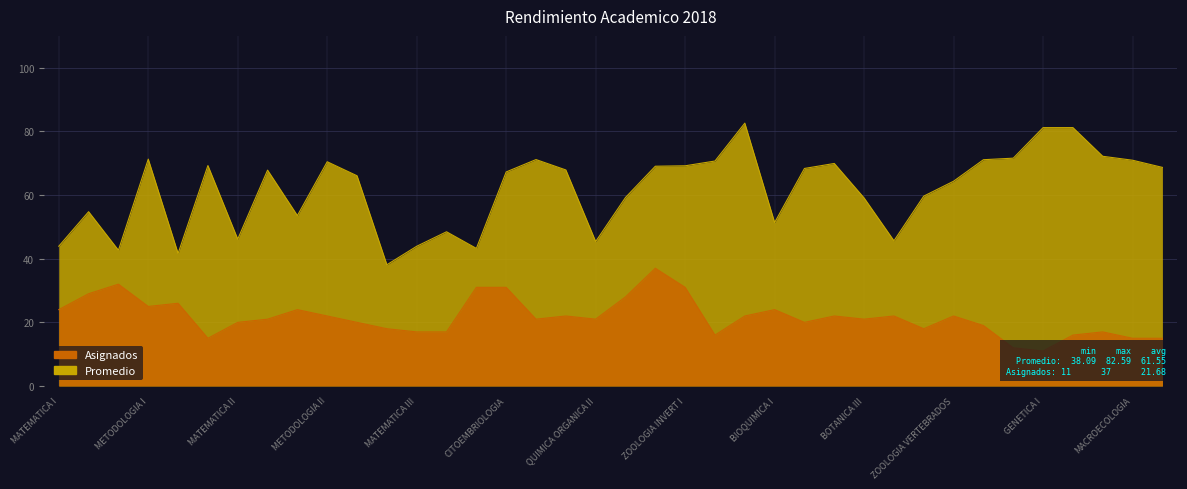

Is the value of Asignados at 23 greater than the value of Promedio at 35?

No